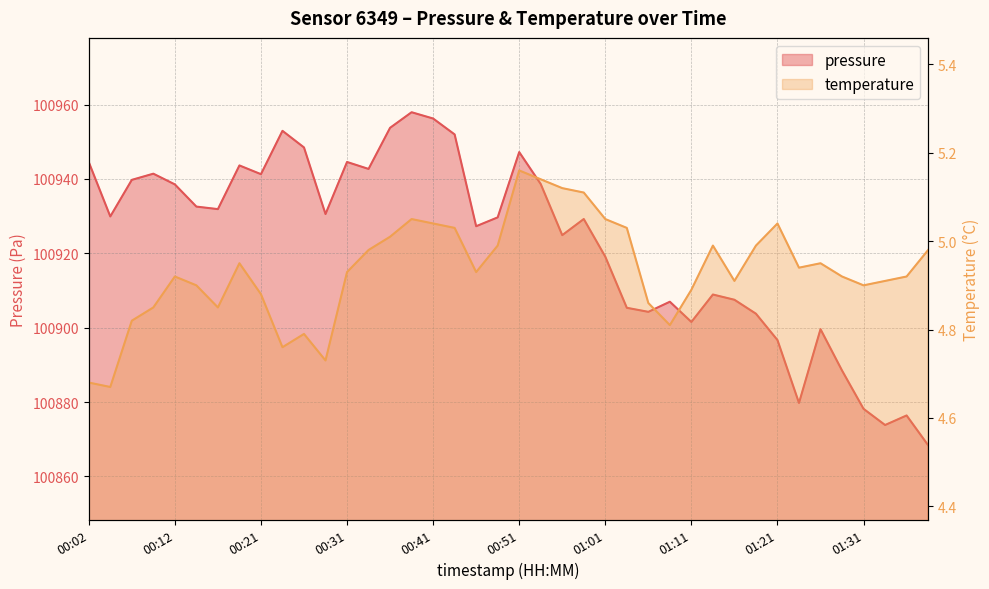

Which label corresponds to the smallest value in the chart?

00:04